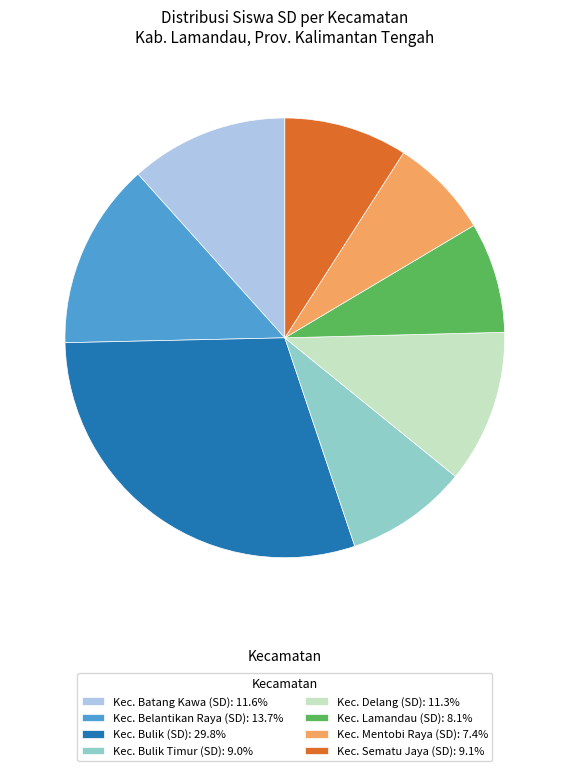

The Kec. Sematu Jaya (SD) slice represents 9% of the pie. True or false?

True